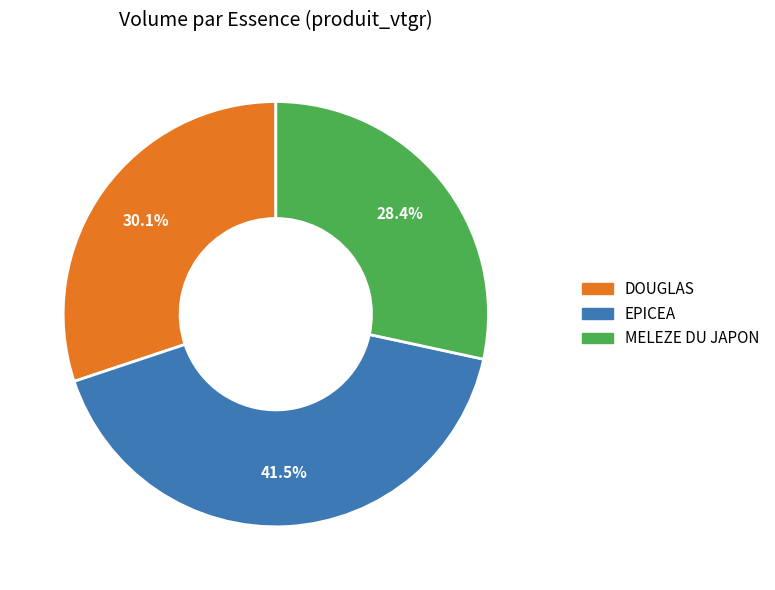

Rank the categories by value from lowest to highest.

MELEZE DU JAPON, DOUGLAS, EPICEA